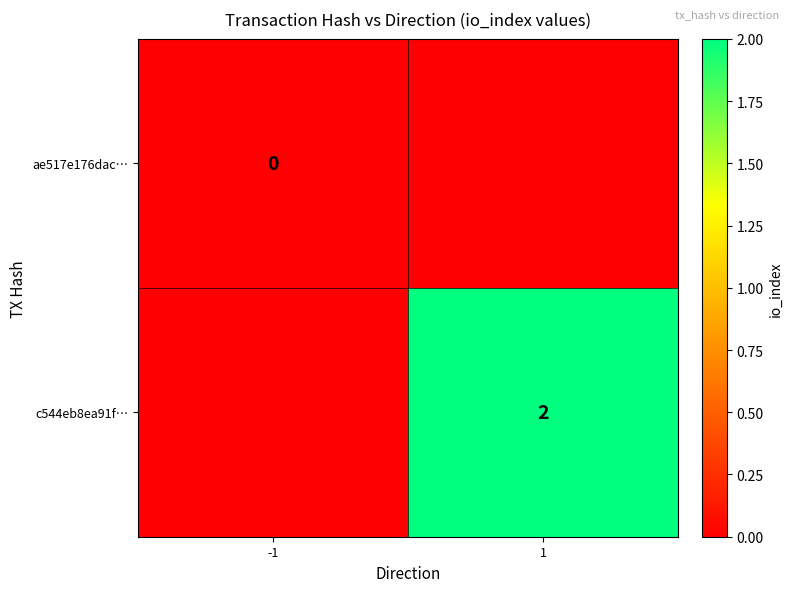

True or false: c544eb8ea91f… has a value of 2 at 1.

True